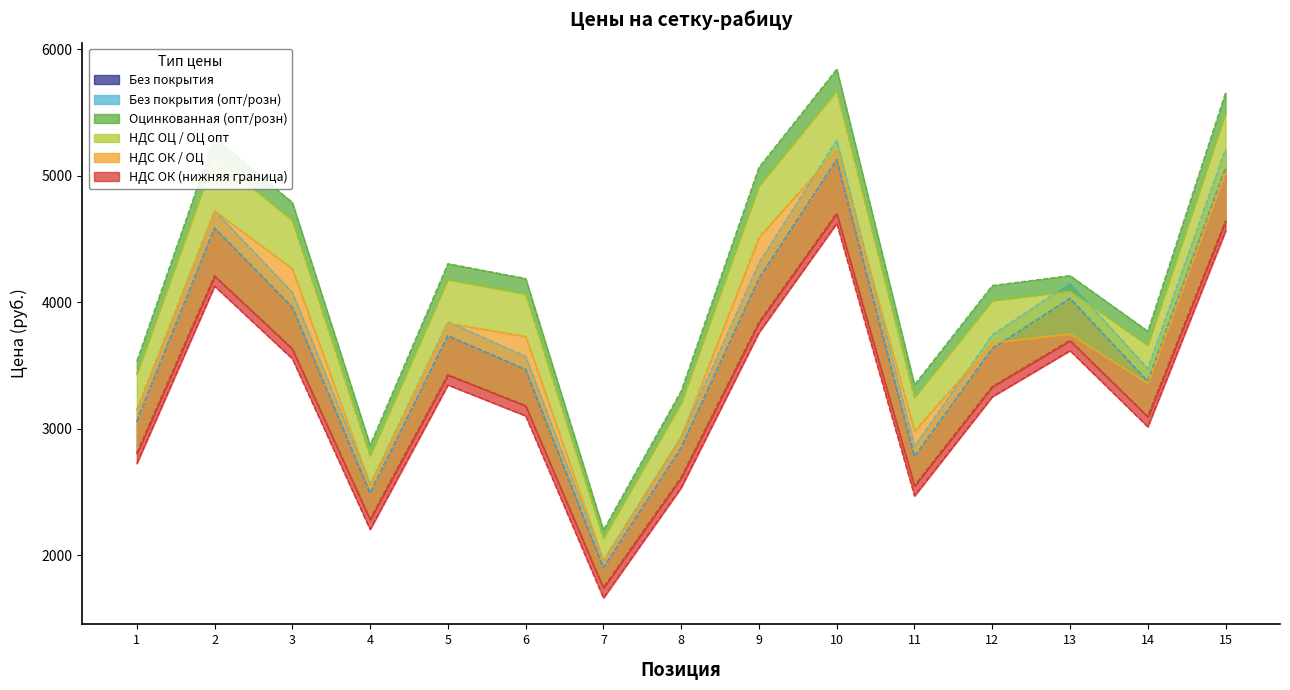

Which category has the highest value in the Оцинкованная (опт) series?

10